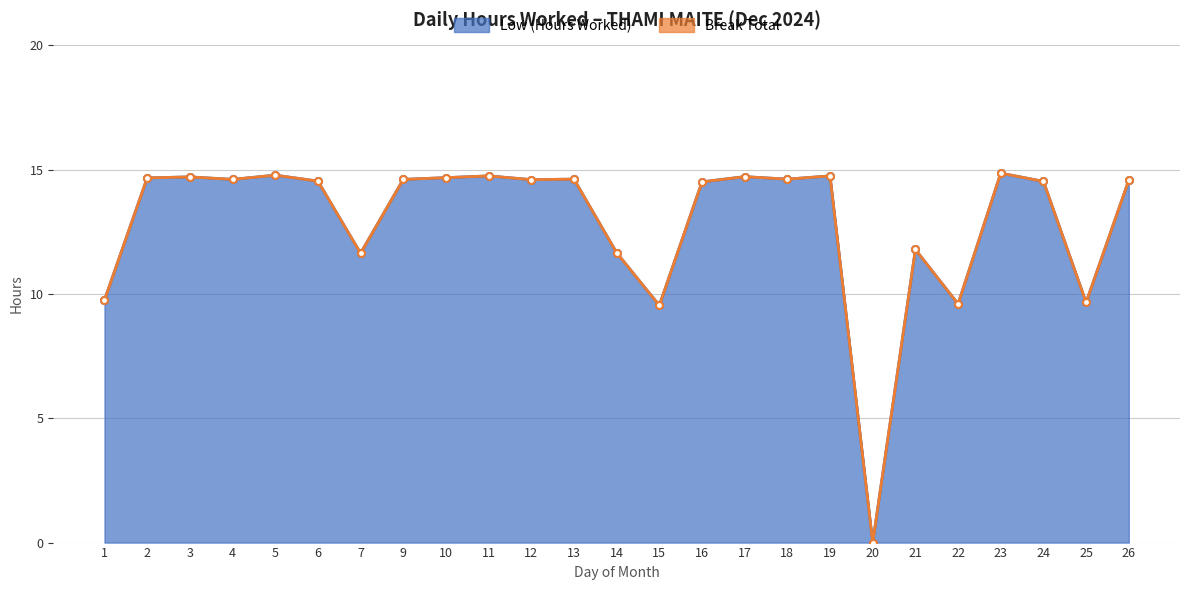

Between 6 and 21, which is larger?

6